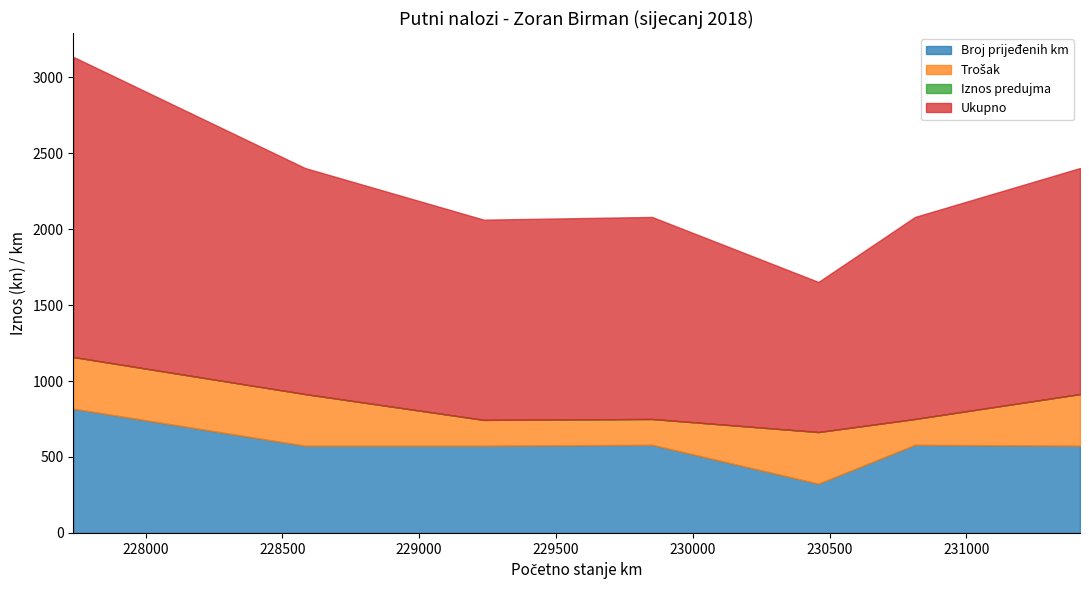

Is the value of Ukupno at 230459 greater than the value of Trošak at 227736?

Yes